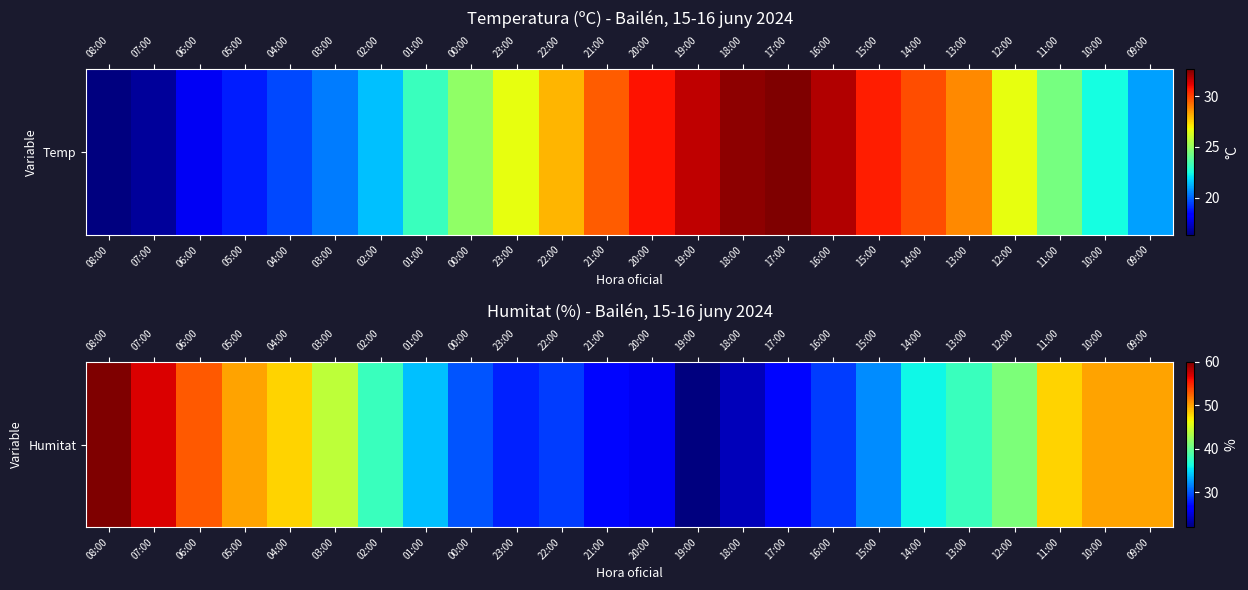

Between 11:00 and 05:00, which is larger?

05:00